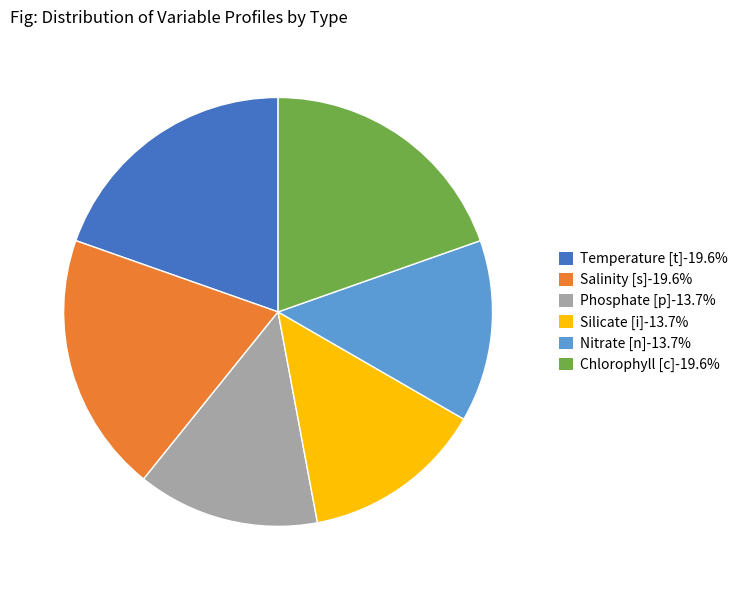

To the nearest percent, what portion does Salinity [s] represent?

20%